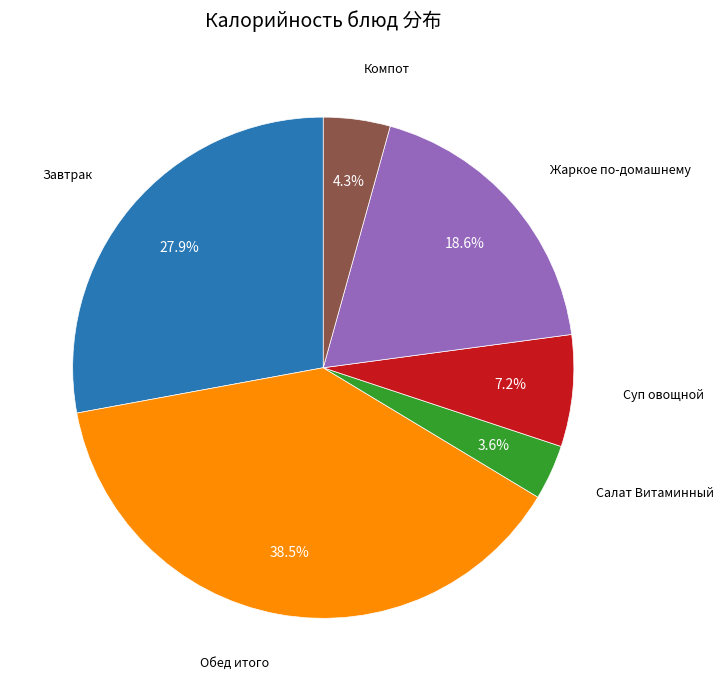

What is the largest slice in the pie chart?

Обед итого